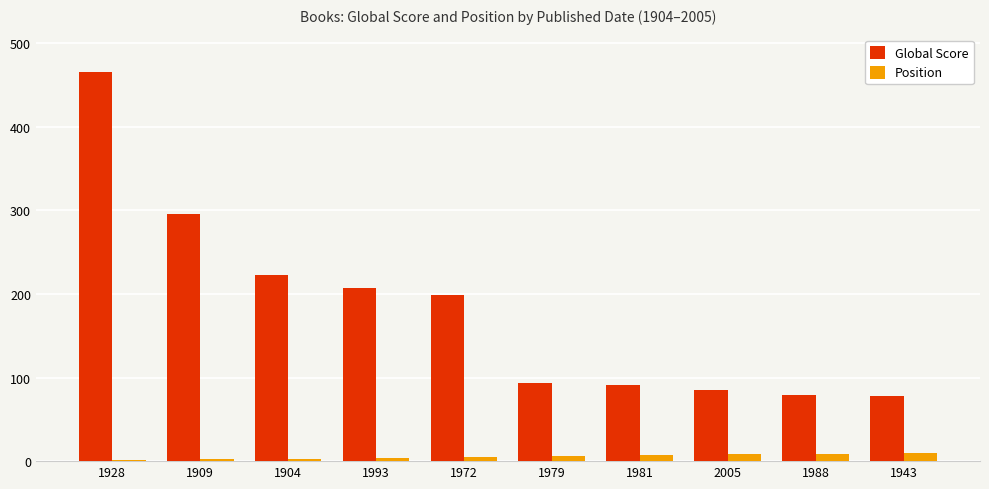

What is the sum of all Position values?

55